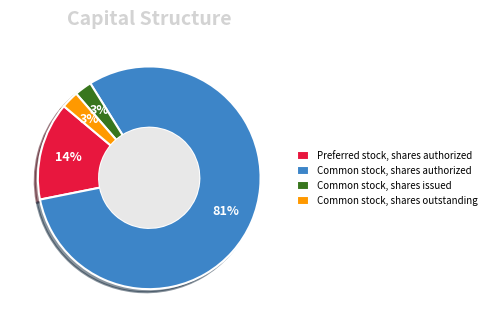

Combined, do Common stock, shares outstanding and Common stock, shares issued account for over 50%?

No